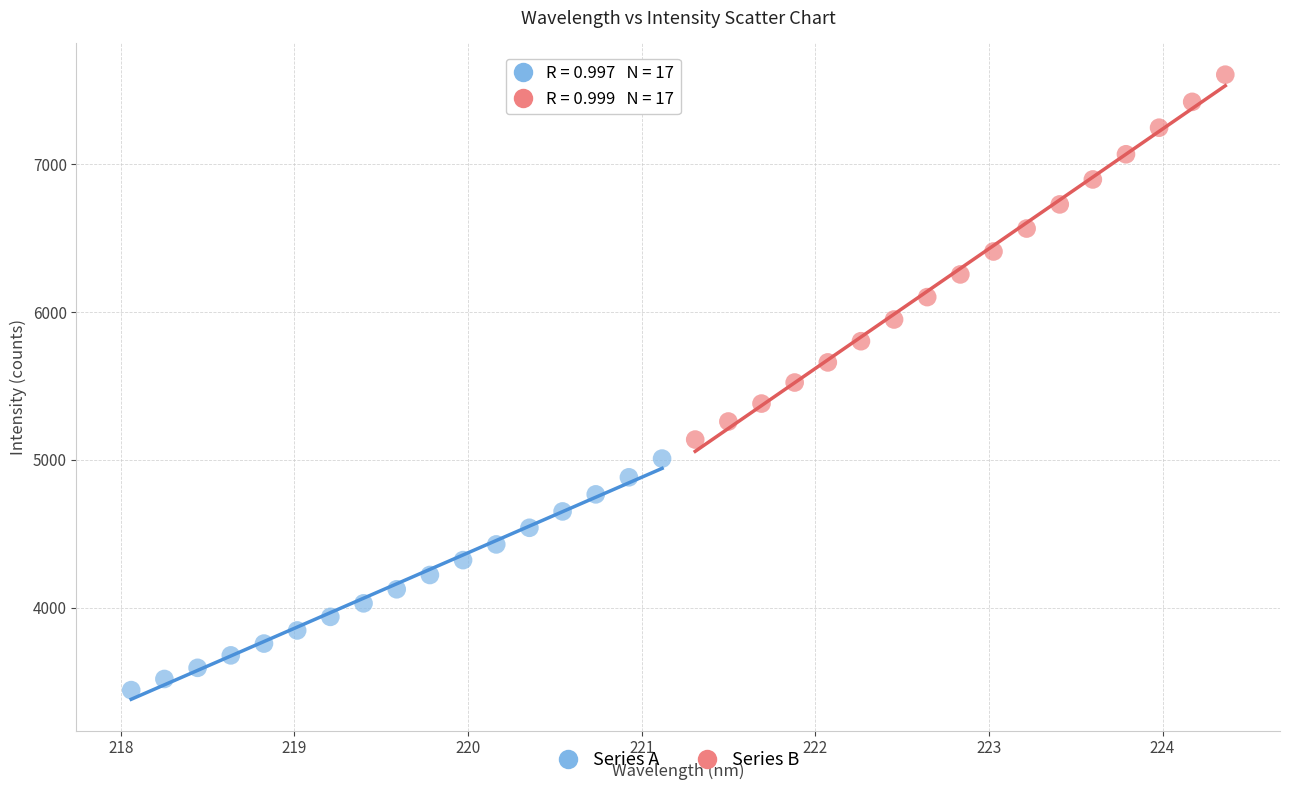

What are all the series names shown in the legend?

Series A, Series B